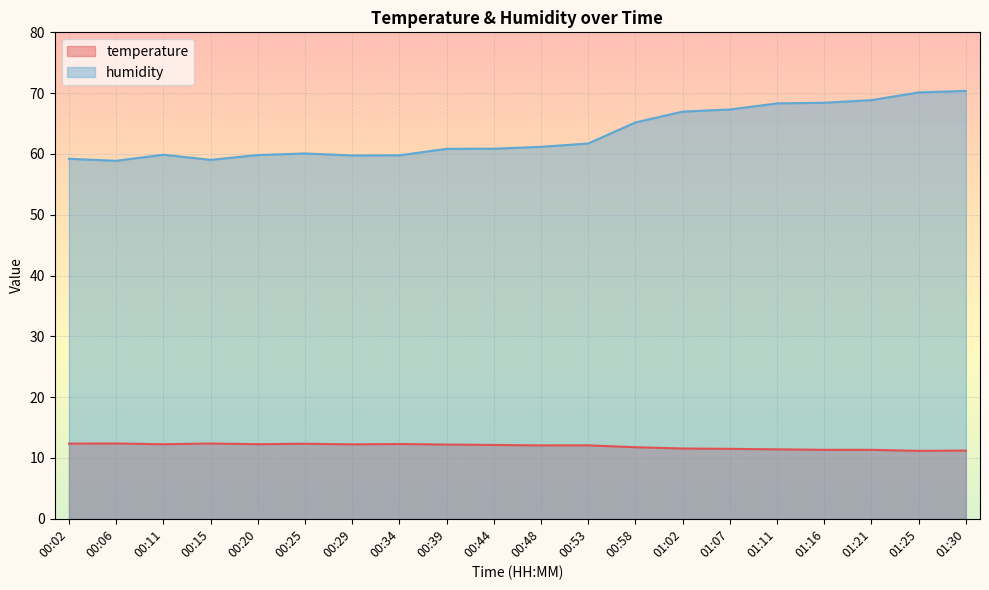

The temperature series shows 11.3 at 01:21. True or false?

True